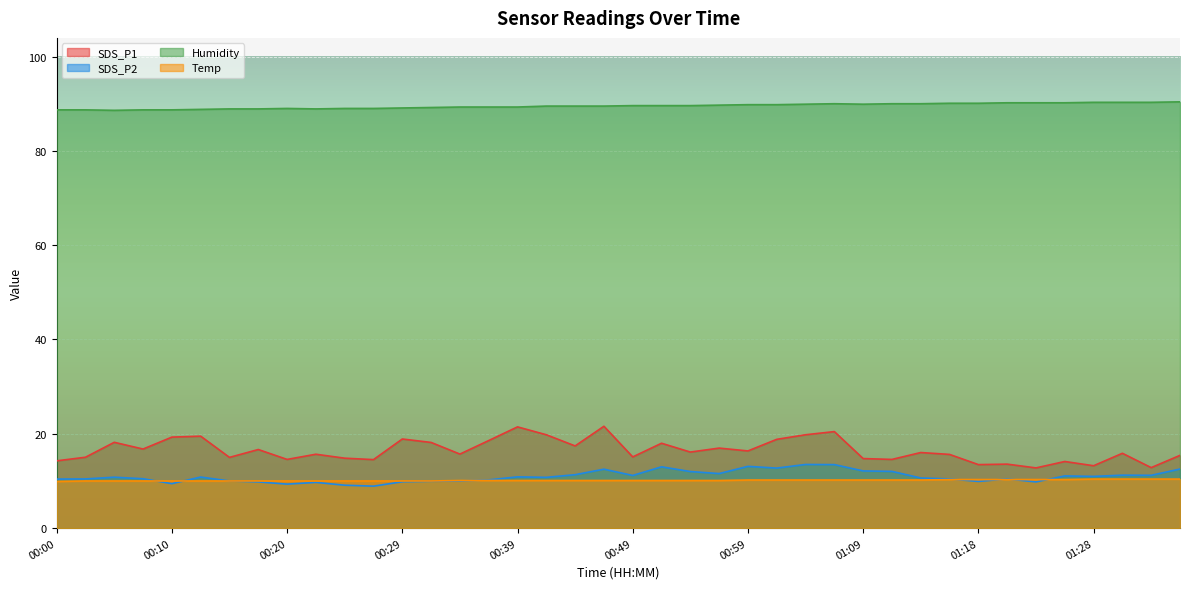

What is the sum of the SDS_P2 values at 00:51 and 00:42?

23.8